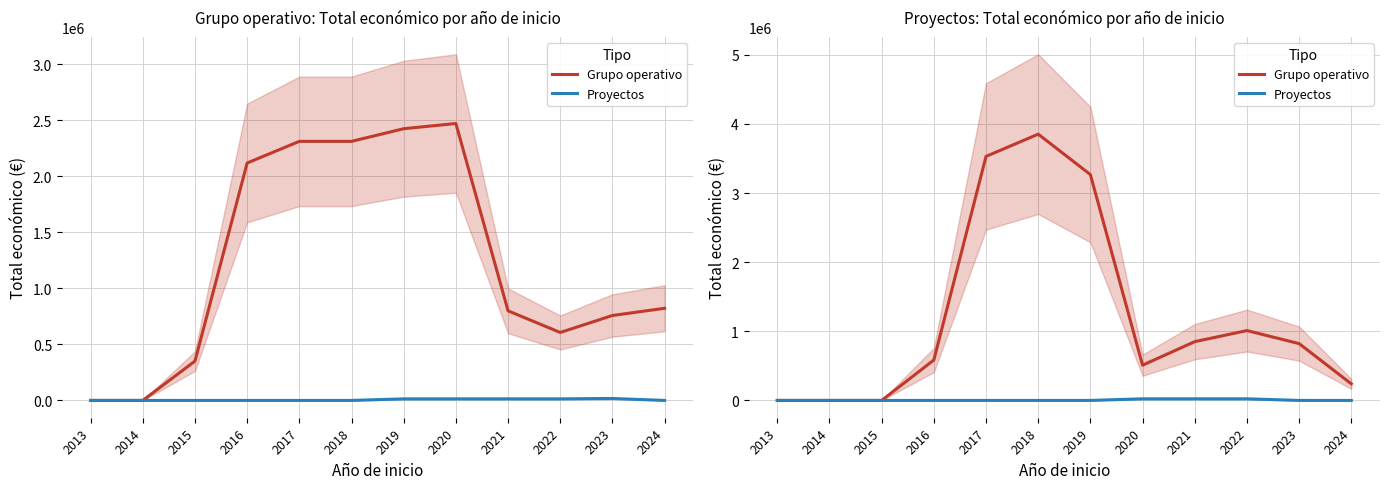

What is the total value across all series at 2023?

821991.7